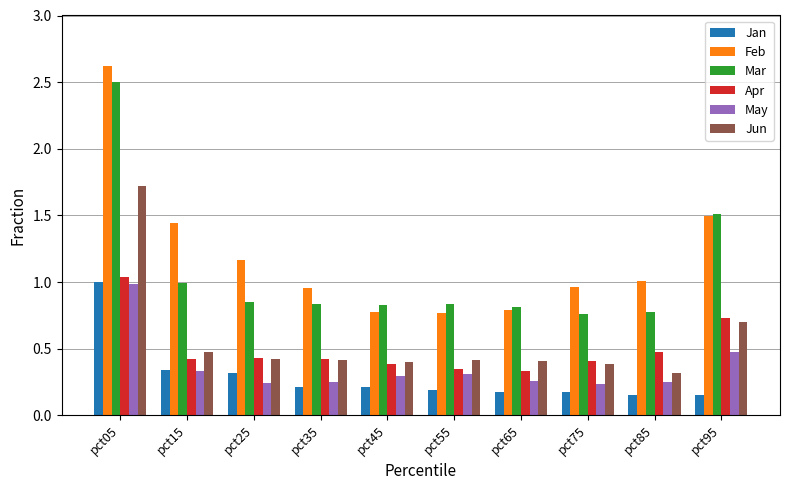

How many bars are there in each group?

6